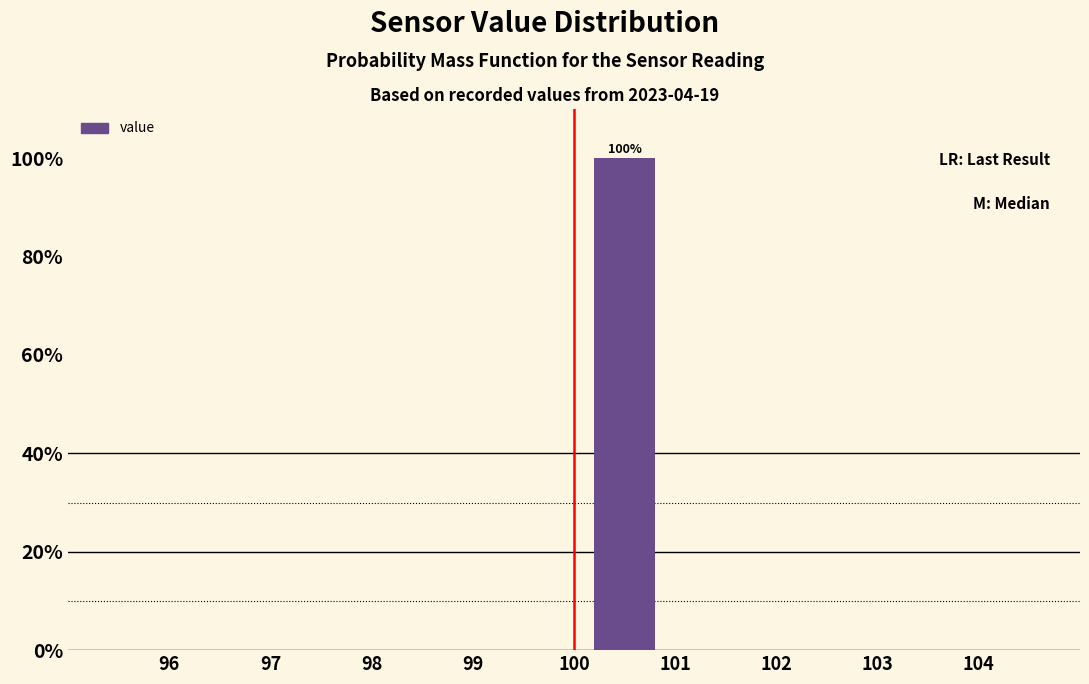

Over which range of the x-axis is the bar tallest?

100 to 101